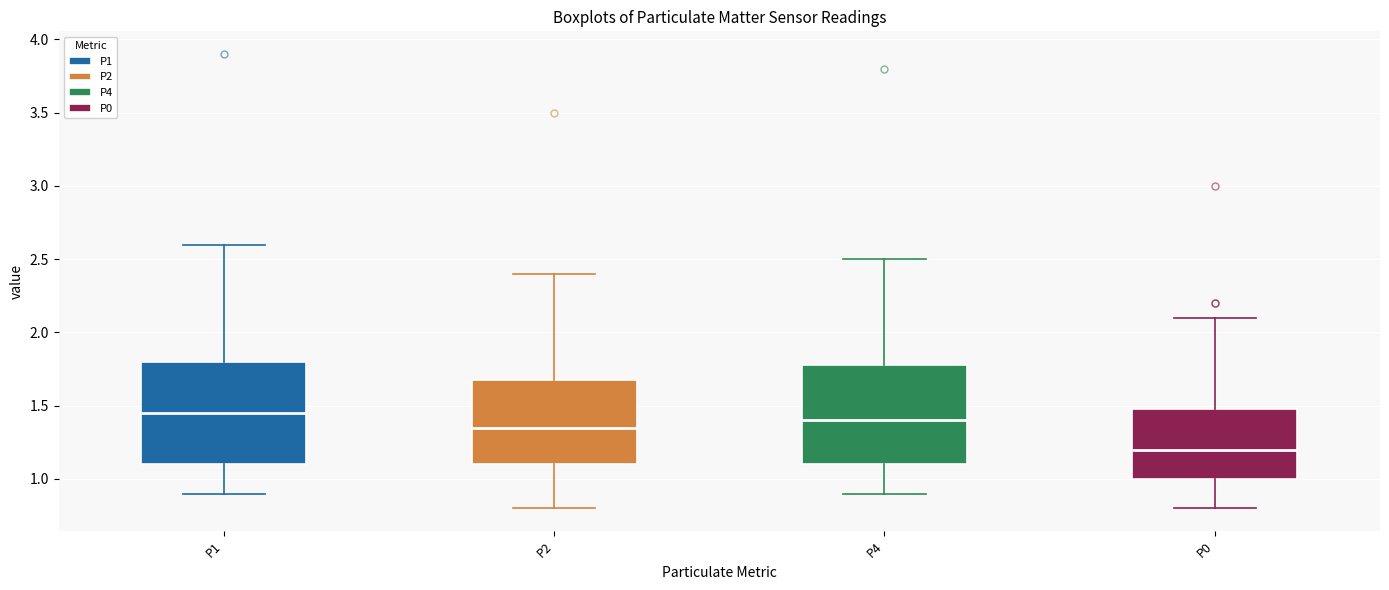

Reading left to right, read every box against the y-axis: the position of its median line, the range the box covers, and the ends of its whiskers. The values are not printed on the chart, so give them approximately, as read against the axis.

P1: median 1.45, box 1.10 to 1.80, whiskers 0.90 to 2.60
P2: median 1.35, box 1.10 to 1.70, whiskers 0.80 to 2.40
P4: median 1.40, box 1.10 to 1.80, whiskers 0.90 to 2.50
P0: median 1.20, box 1.00 to 1.50, whiskers 0.80 to 2.10